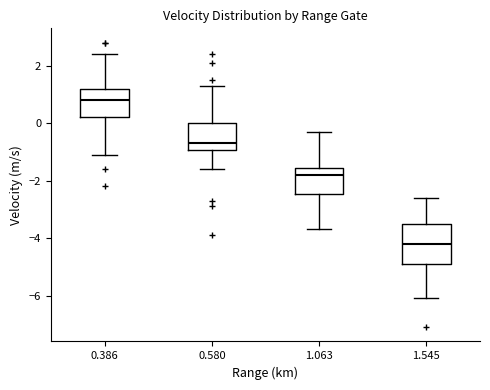

Reading left to right, read every box against the y-axis: the position of its median line, the range the box covers, and the ends of its whiskers. The values are not printed on the chart, so give them approximately, as read against the axis.

0.386: median 0.8, box 0.2 to 1.2, whiskers -1.0 to 2.4
0.580: median -0.6, box -1.0 to 0.0, whiskers -1.6 to 1.4
1.063: median -1.8, box -2.4 to -1.6, whiskers -3.6 to -0.2
1.545: median -4.2, box -4.8 to -3.4, whiskers -6.0 to -2.6